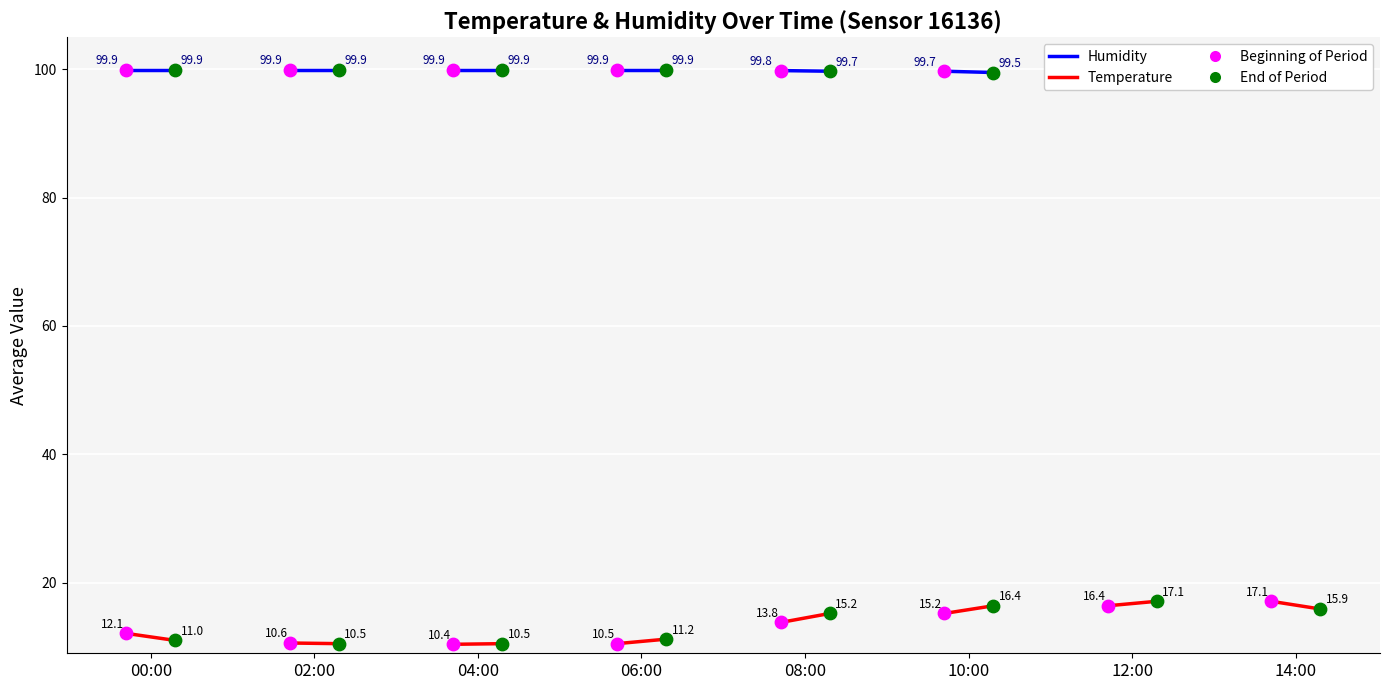

Which series reaches the maximum Y coordinate?

humidity